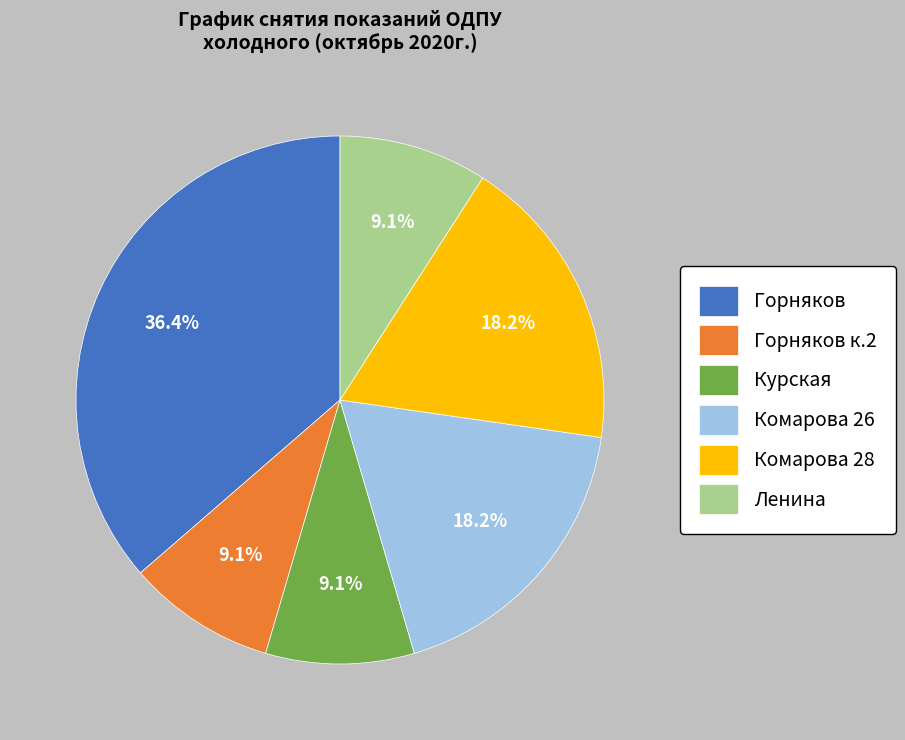

Which slice is the largest?

Горняков